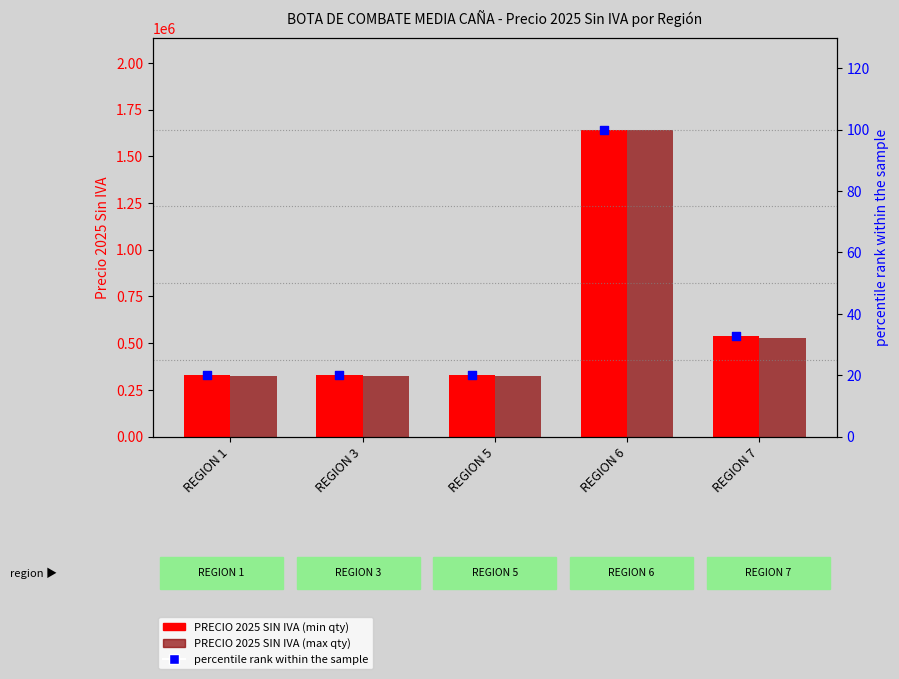

Is the value of percentile rank within the sample at REGION 5 greater than the value of PRECIO 2025 SIN IVA (max qty) at REGION 5?

No